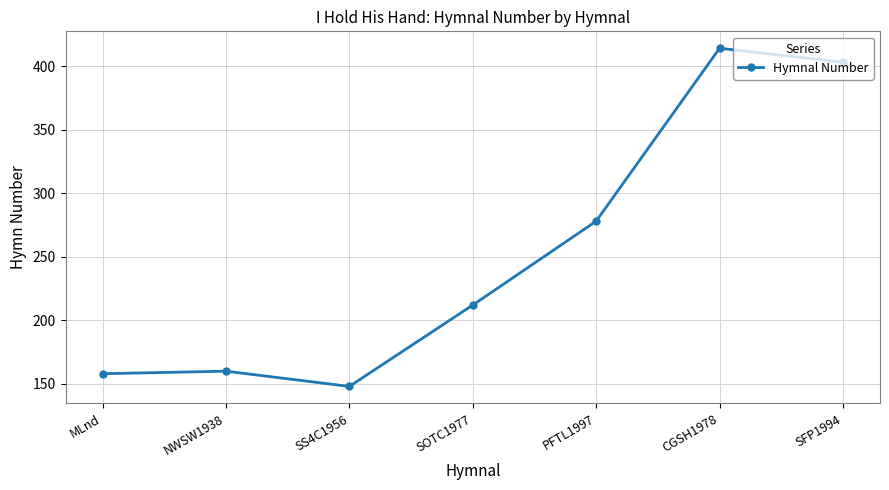

What is the sum of the values at NWSW1938 and MLnd?

318